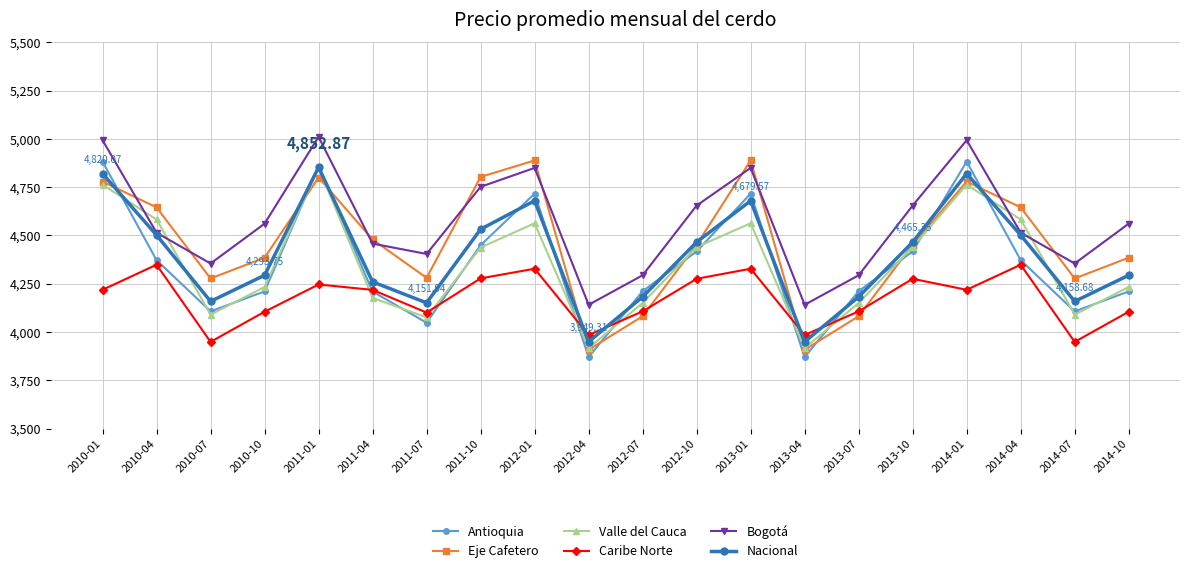

Is the value of Nacional at 2013-01 greater than the value of Antioquia at 2014-07?

Yes